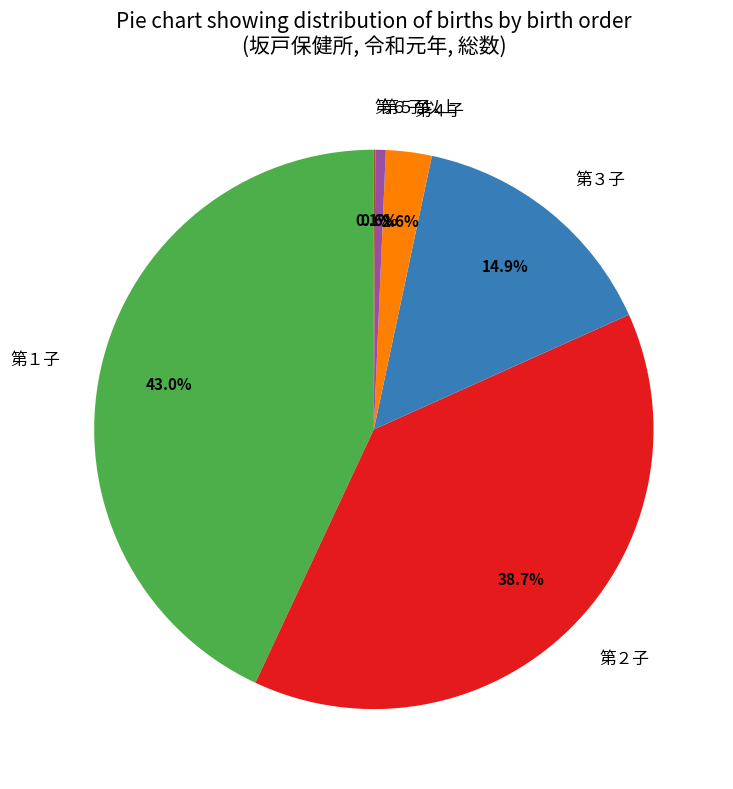

Which has a higher value, 第５子 or 第１子?

第１子